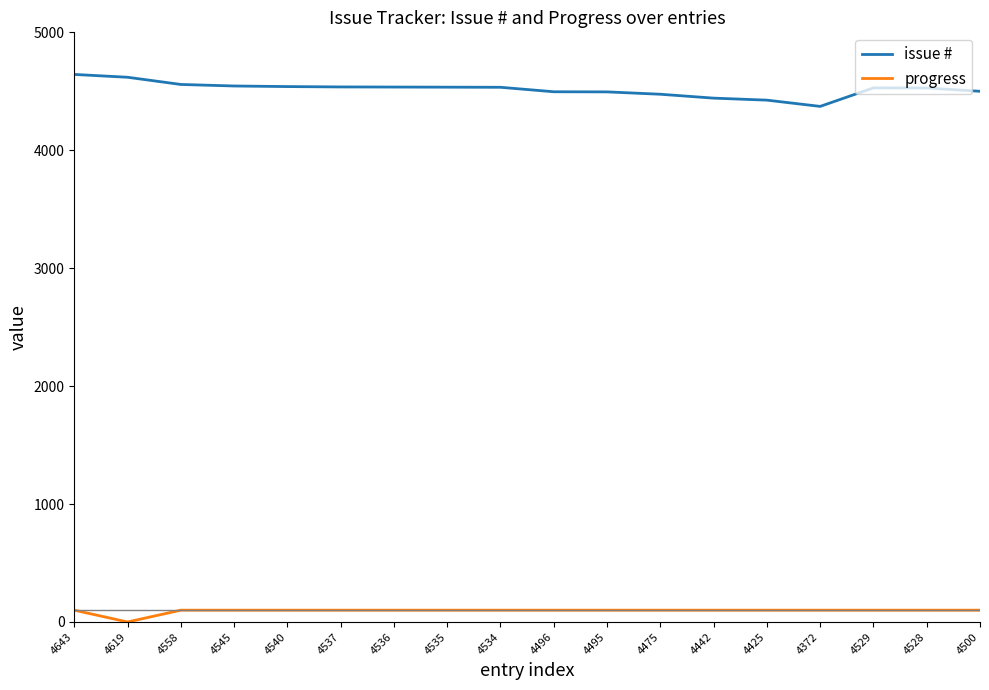

The issue # series shows 4558 at 4558. True or false?

True